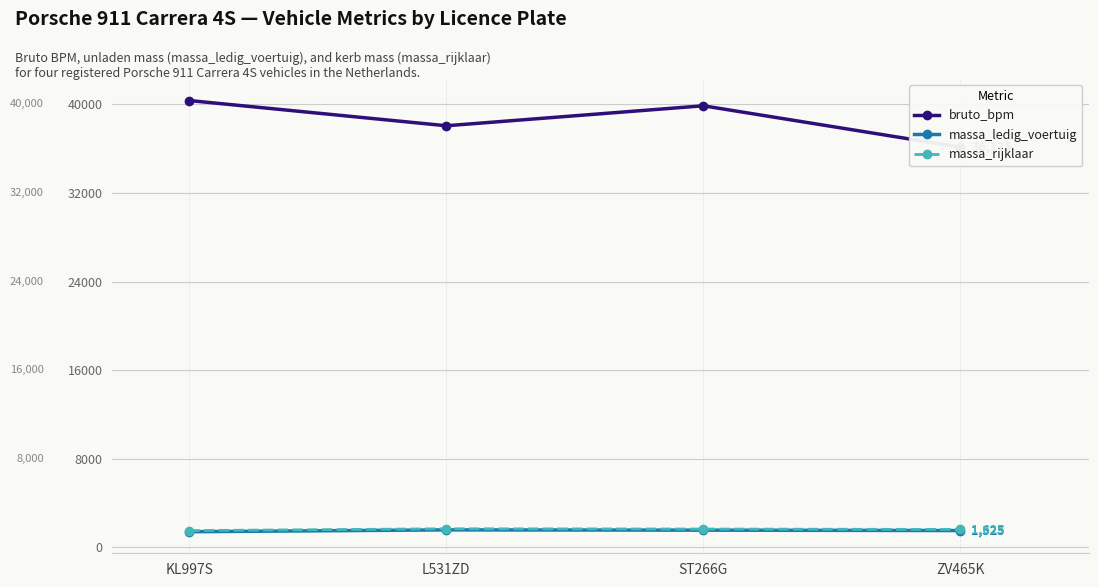

What is the difference between the second highest and minimum values in the massa_rijklaar series?

141